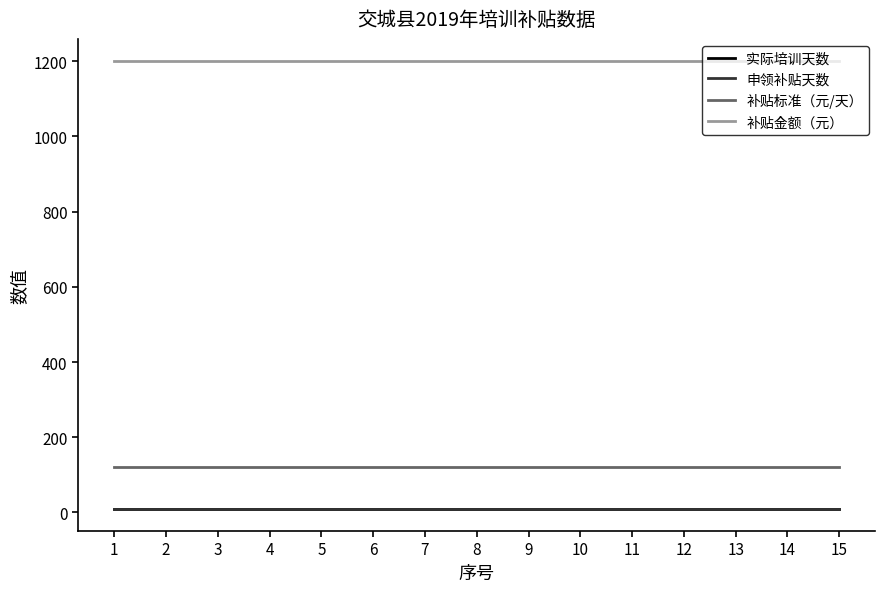

True or false: 补贴金额（元） and 补贴标准（元/天） cross at least once.

False